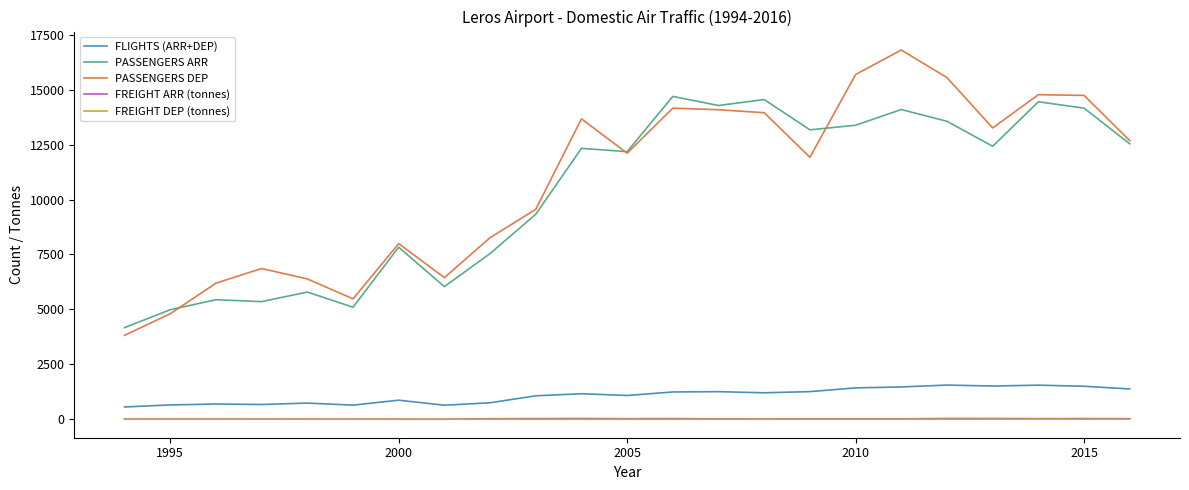

Which series has the largest total across all categories?

PASSENGERS DEP